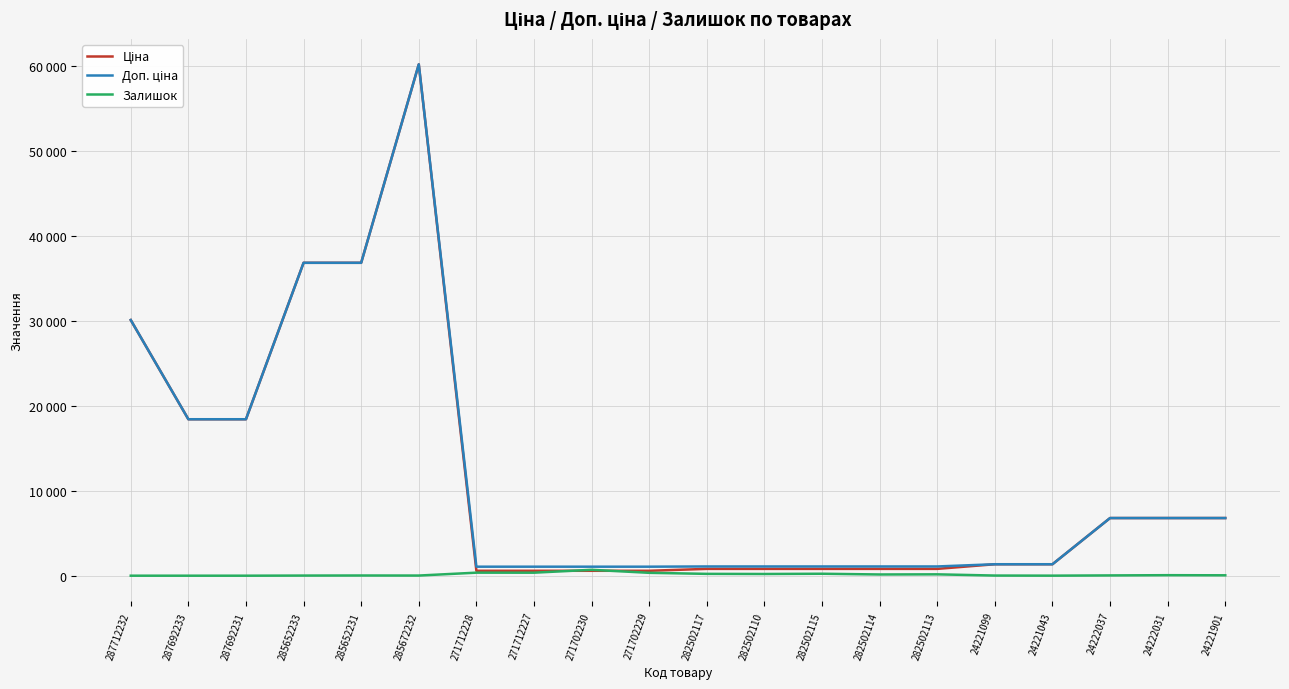

What is the highest value of the Ціна series?

60205.6